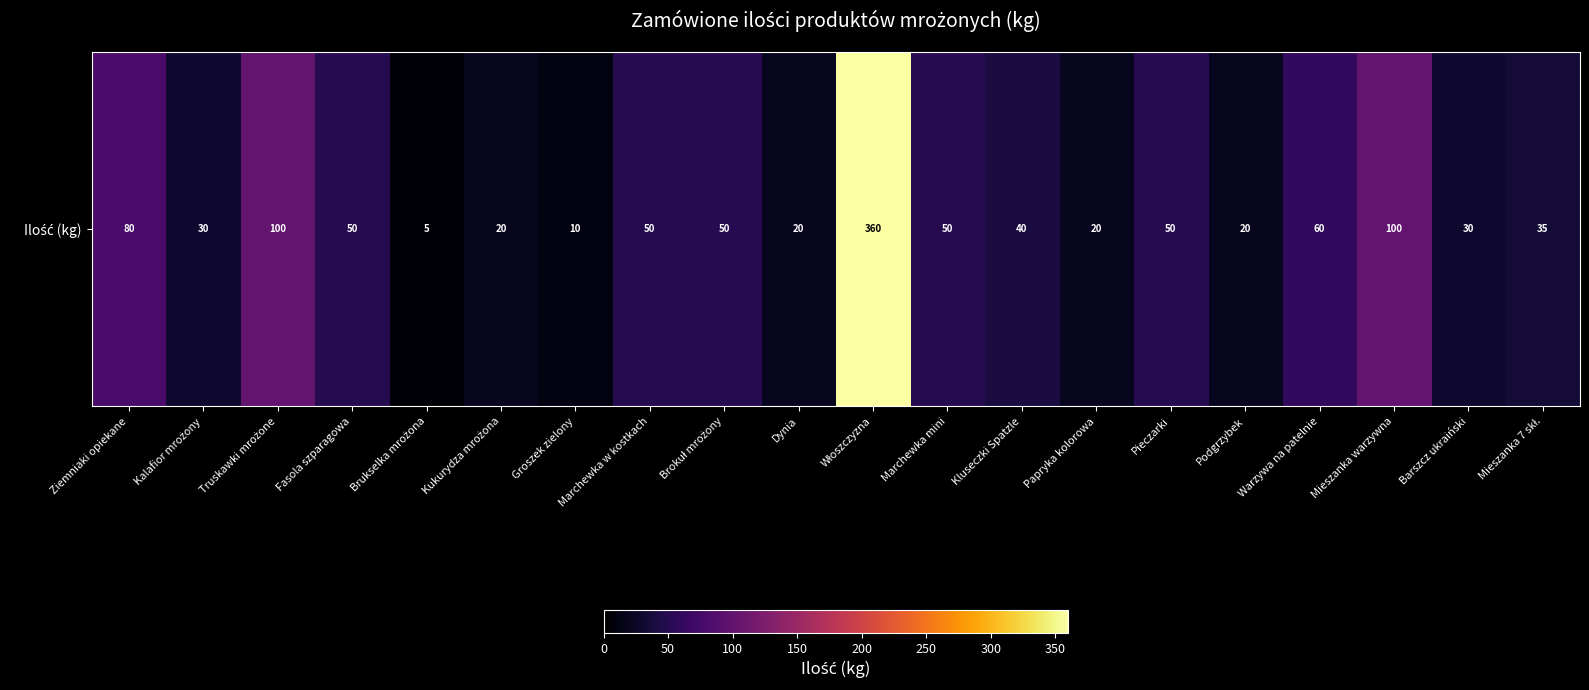

What is the minimum value shown in the chart?

5